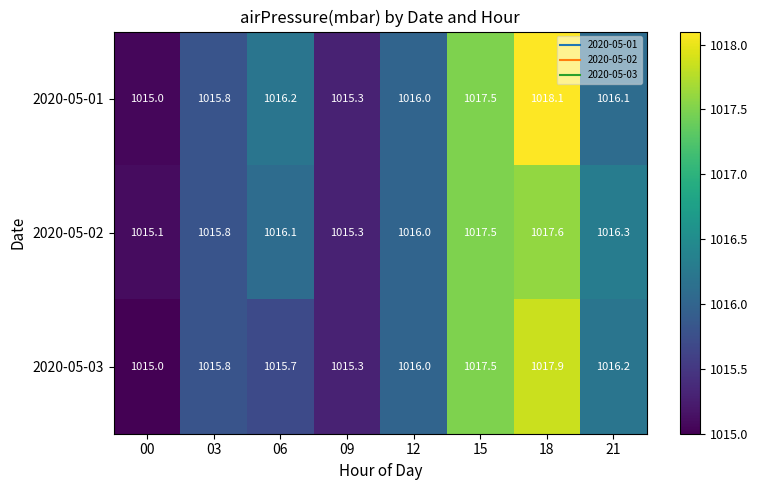

What is the minimum value shown in the chart?

1015.0